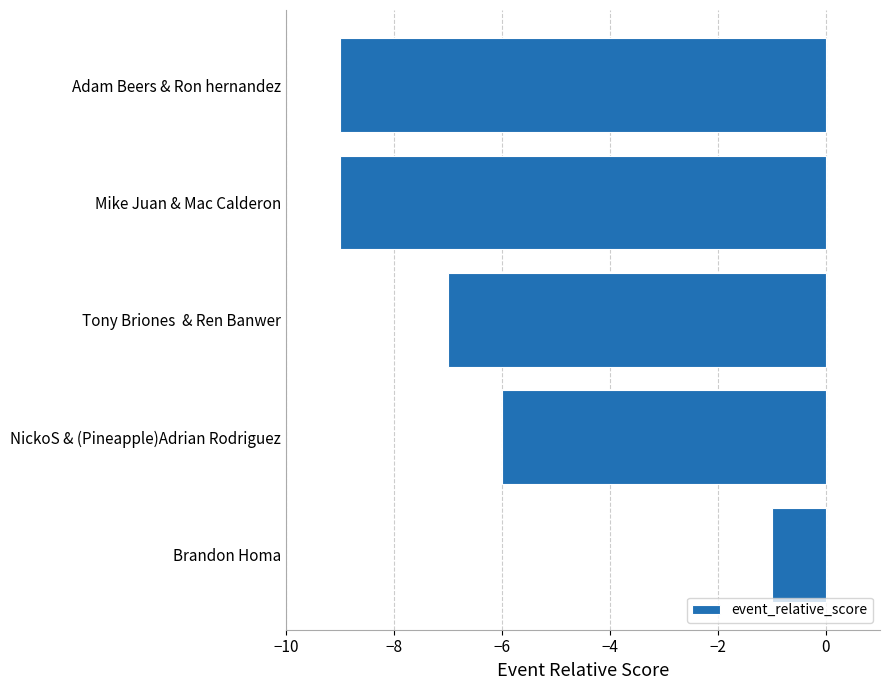

Count the number of data series in this chart.

1